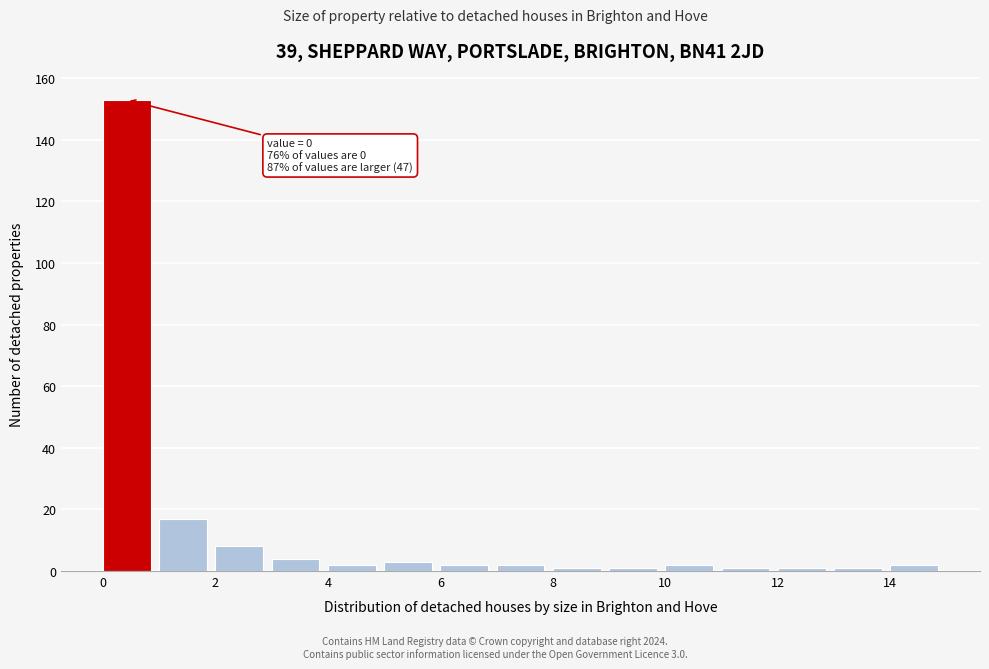

Over which range of the x-axis is the bar tallest?

0 to 1